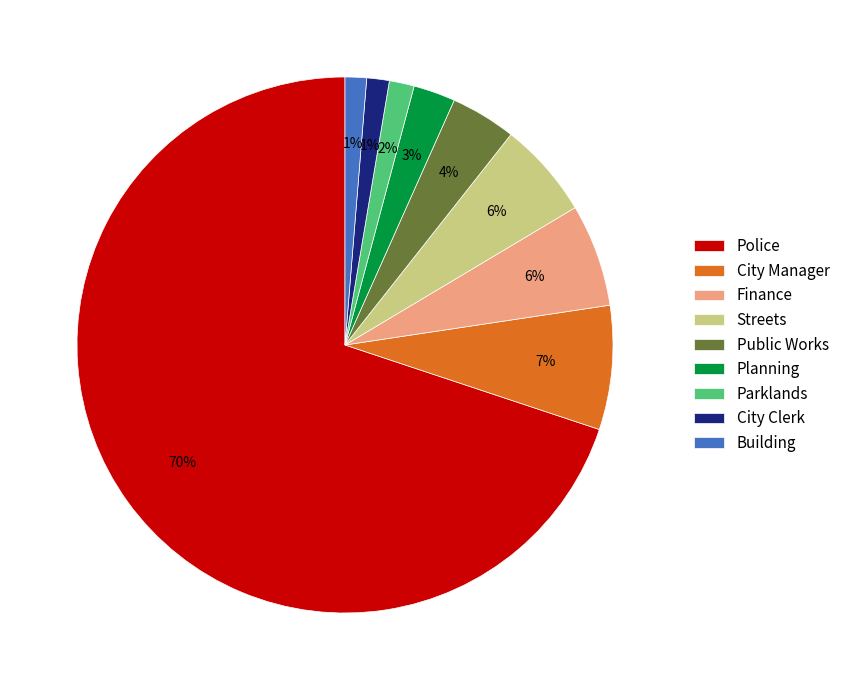

Which category accounts for the majority?

Police